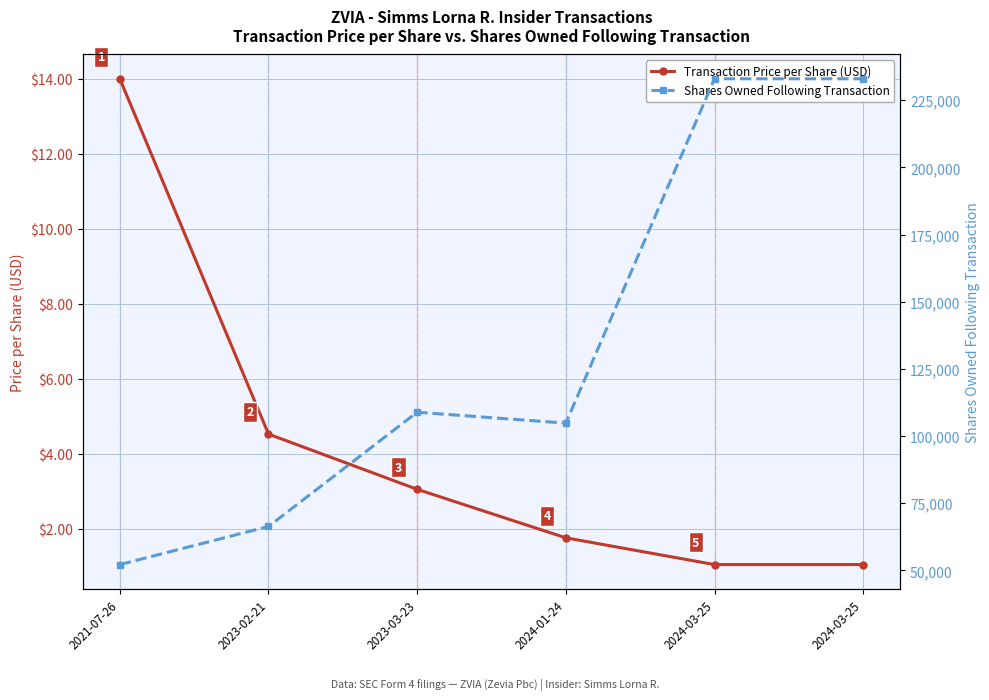

Which series has the widest spread of values?

Shares Owned Following Transaction